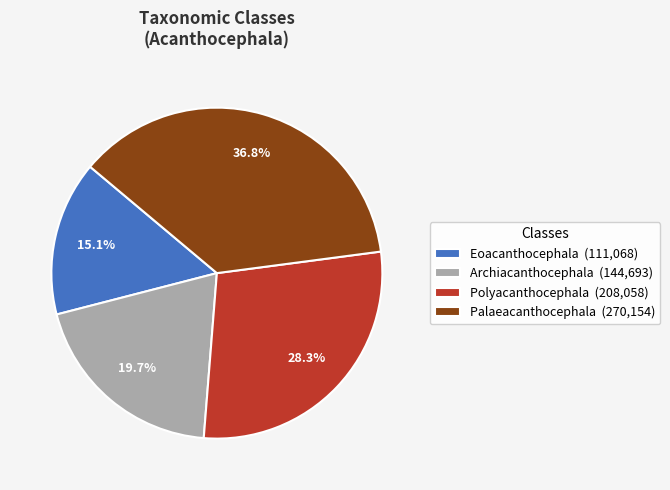

True or false: Eoacanthocephala accounts for 1% of the total.

False